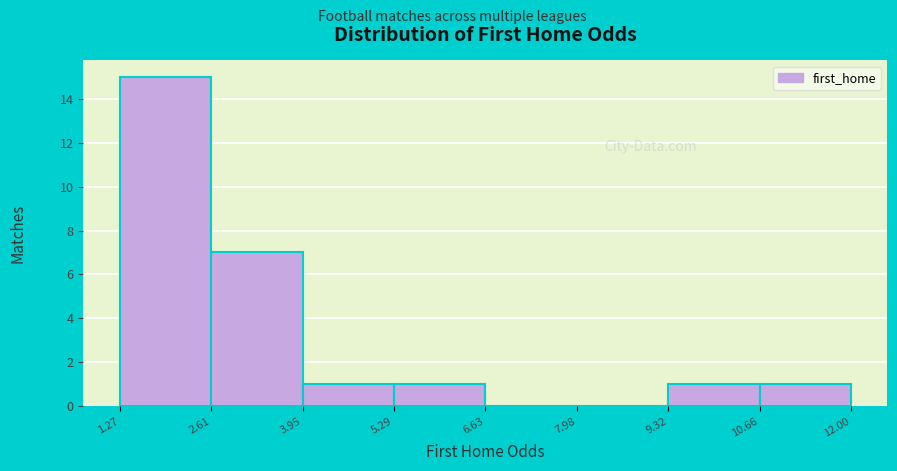

What is the height of the bar covering 9.32 to 10.66 on the x-axis? The values are not printed on the chart, so give them approximately, as read against the axis.

1